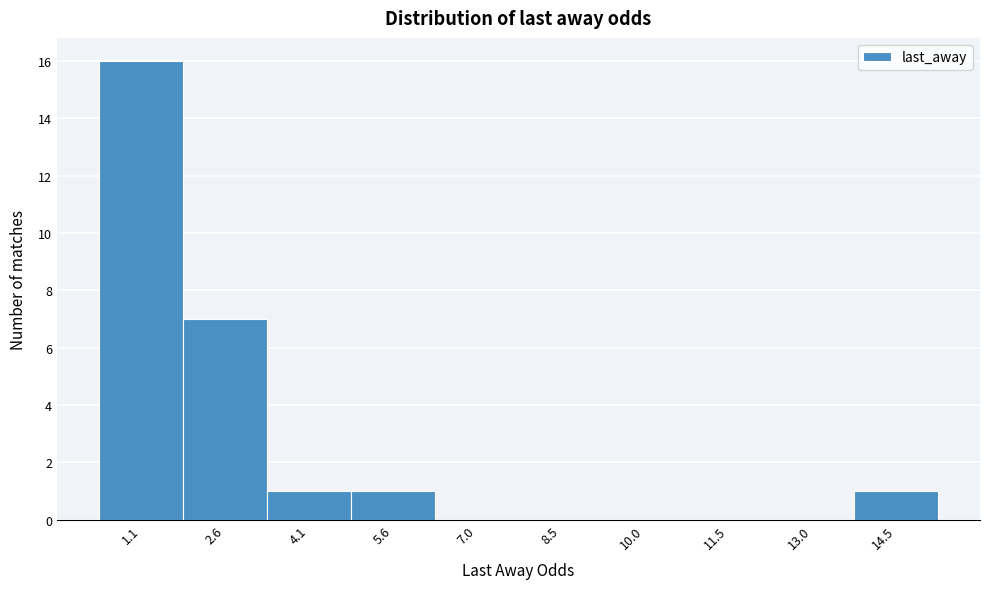

Reading left to right, transcribe all the data shown in this chart.

1.1=16	2.6=7	4.1=1	5.6=1	7.0=0	8.5=0	10.0=0	11.5=0	13.0=0	14.5=1